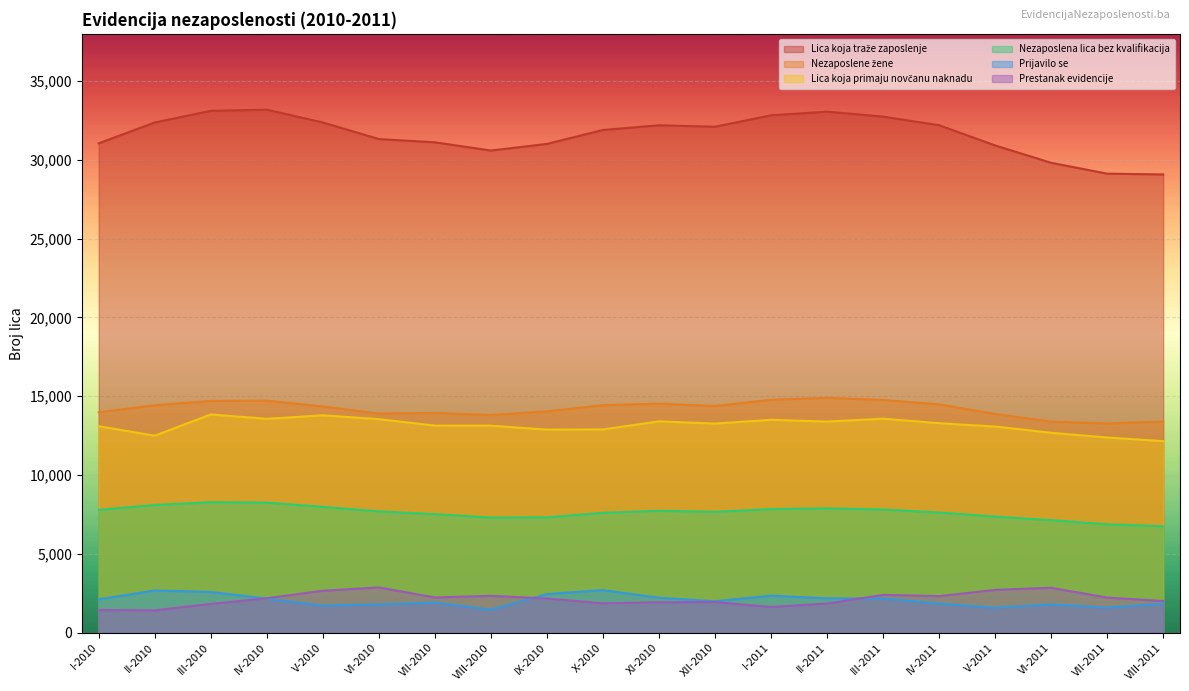

What is the spread (max minus min) of values at X-2010?

30037